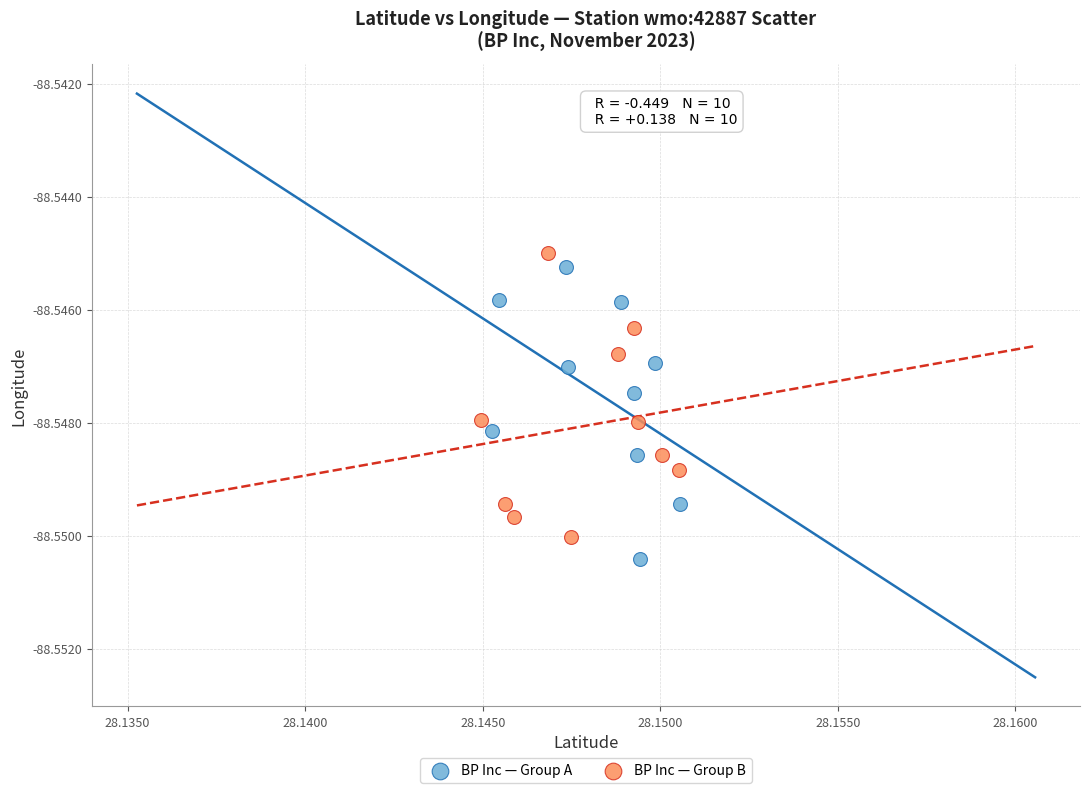

Which series contains the lowest Y value?

BP Inc — Group A